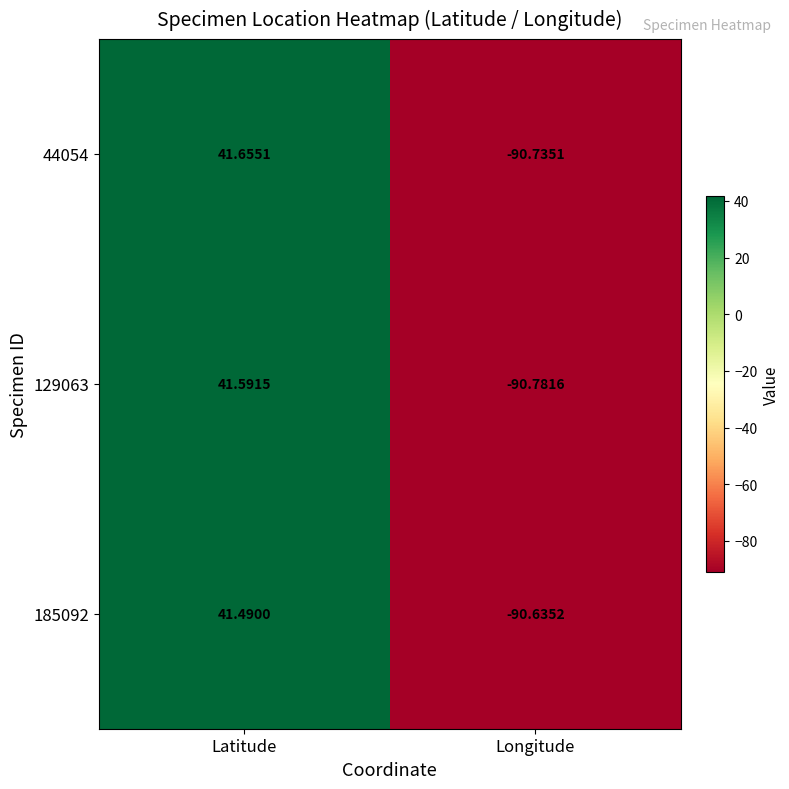

At which label does 129063 first exceed 41?

Latitude